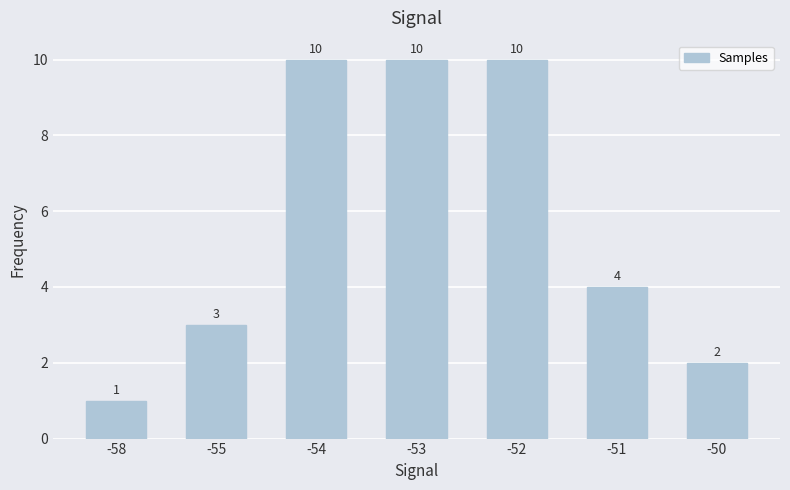

What is the value of the 7th bar from the left?

2